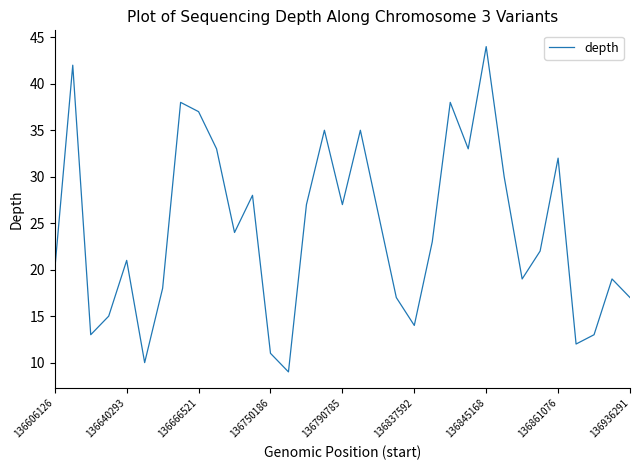

What is the difference between the maximum and minimum values?

35